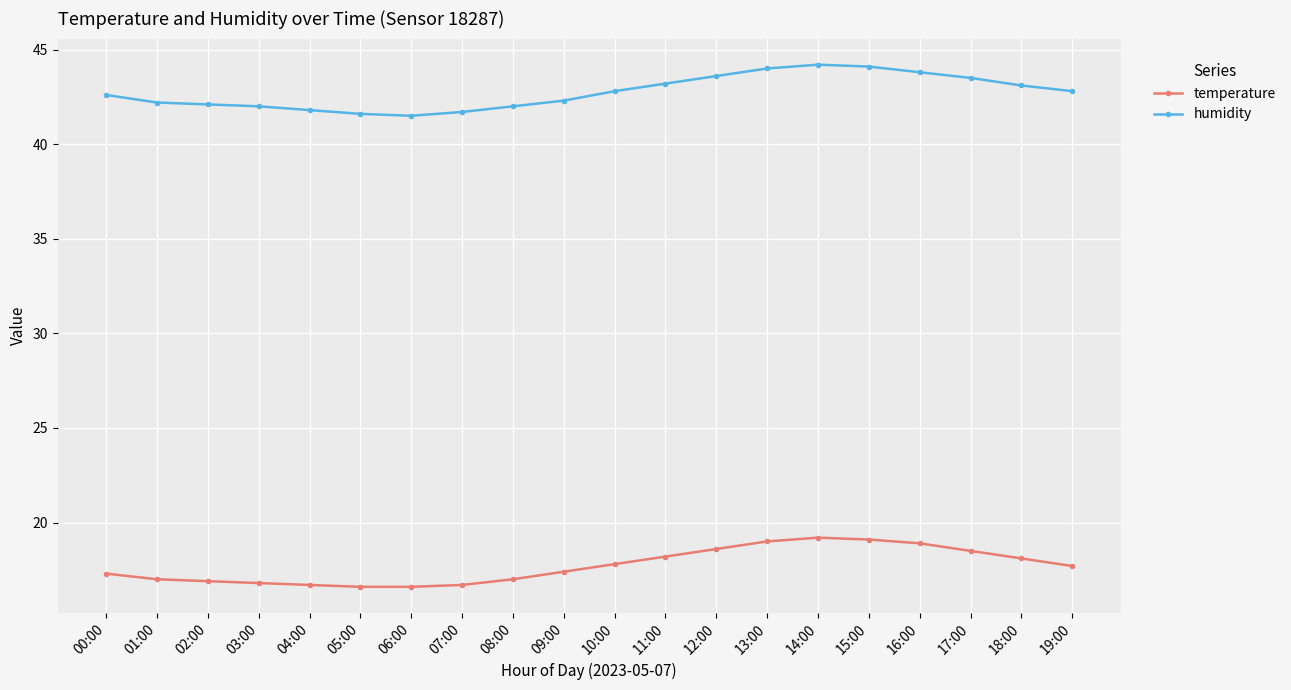

What is the label of the 7th point from the left?

06:00